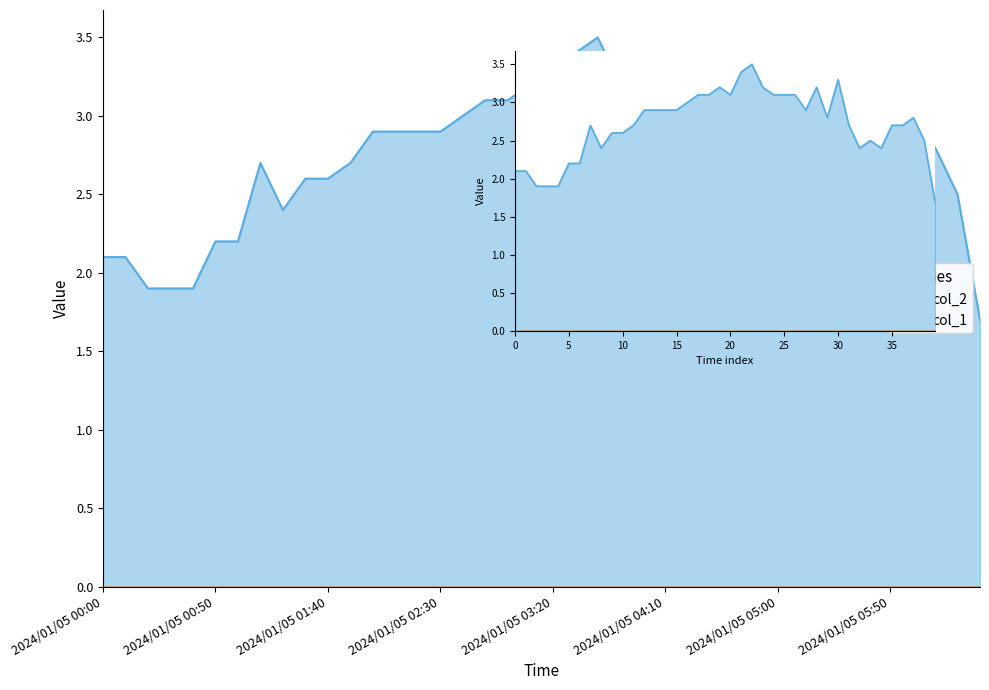

Which label corresponds to the largest value in the chart?

2024/01/05 03:40